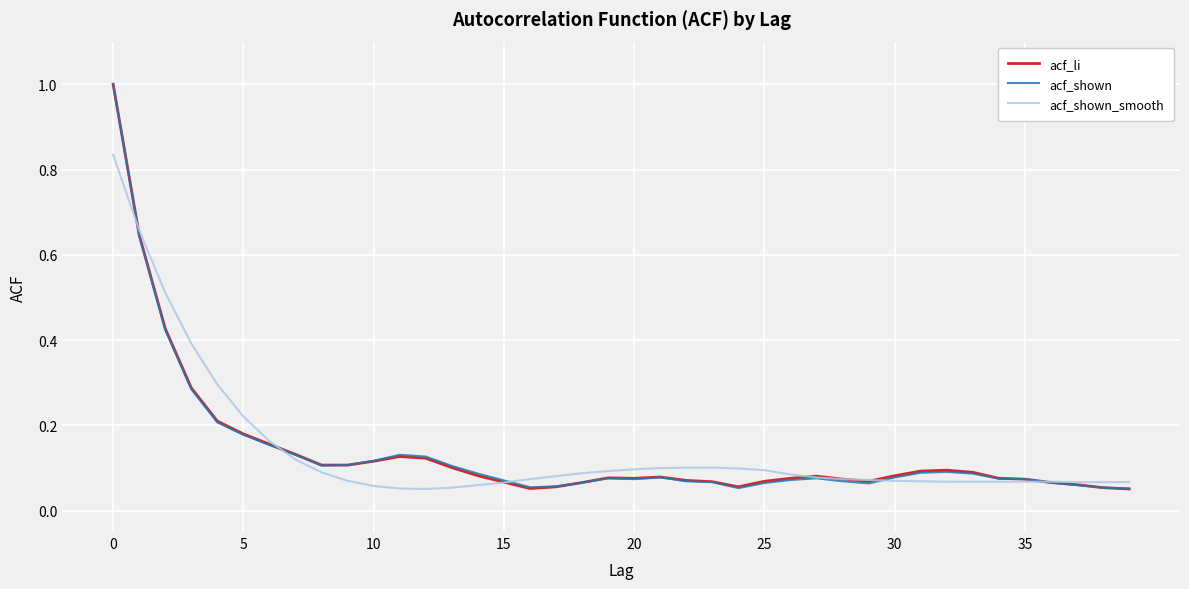

What is the maximum value for acf_shown?

1.0